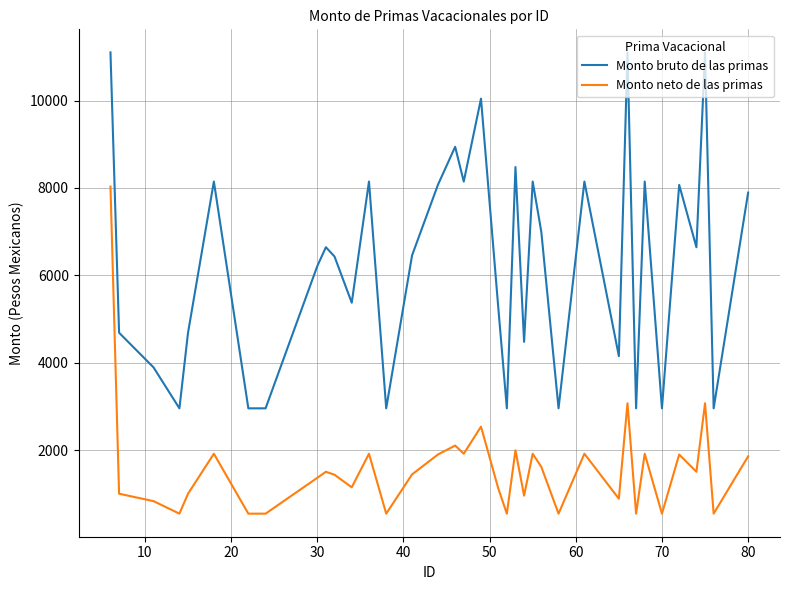

What is the maximum value for Monto bruto de las primas?

11101.4